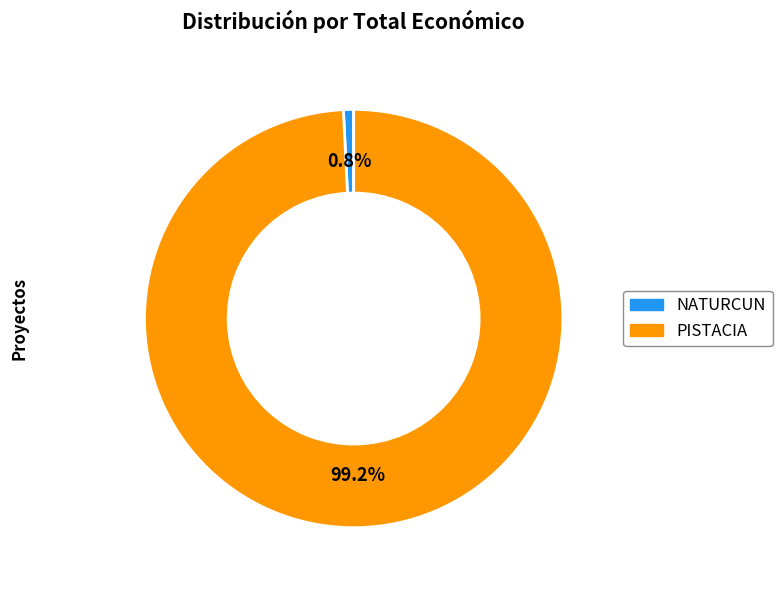

Is it true that PISTACIA is 99% of the pie?

True